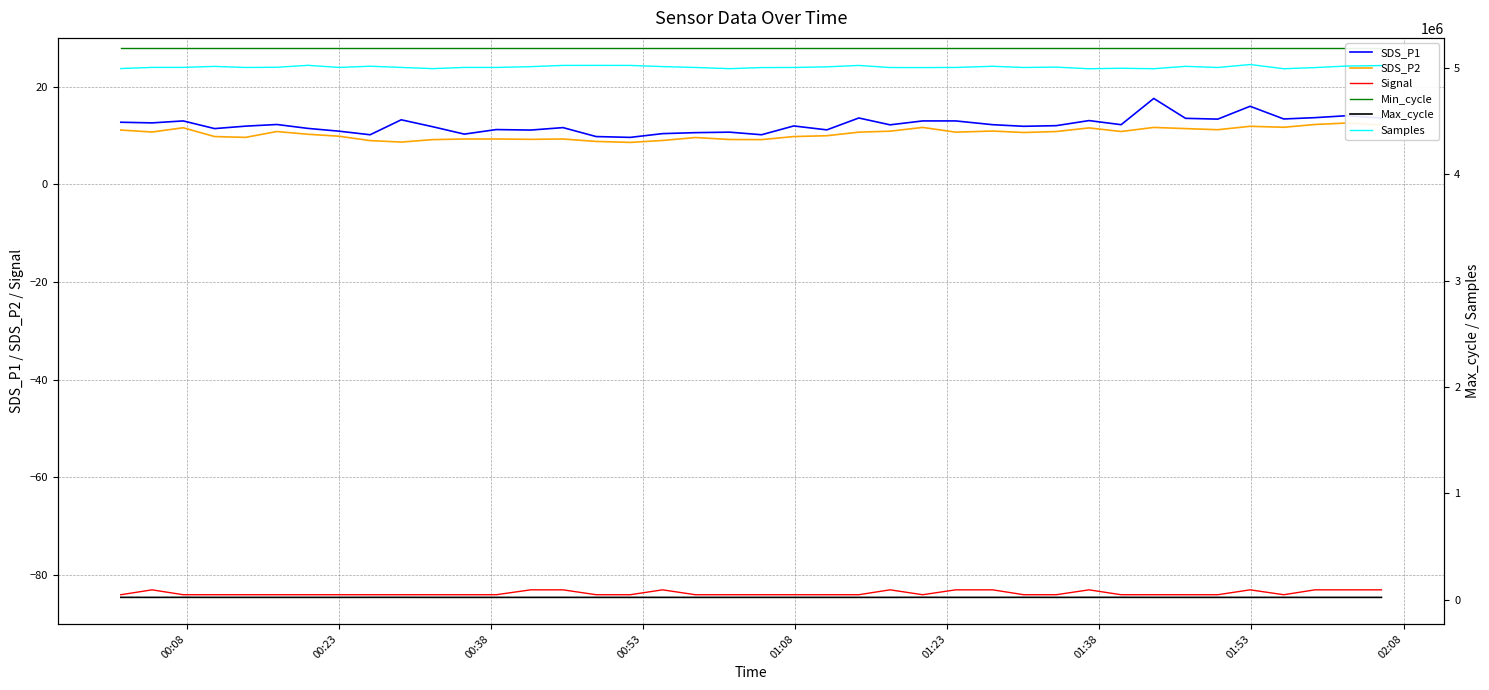

True or false: Samples and SDS_P1 intersect in this chart.

False